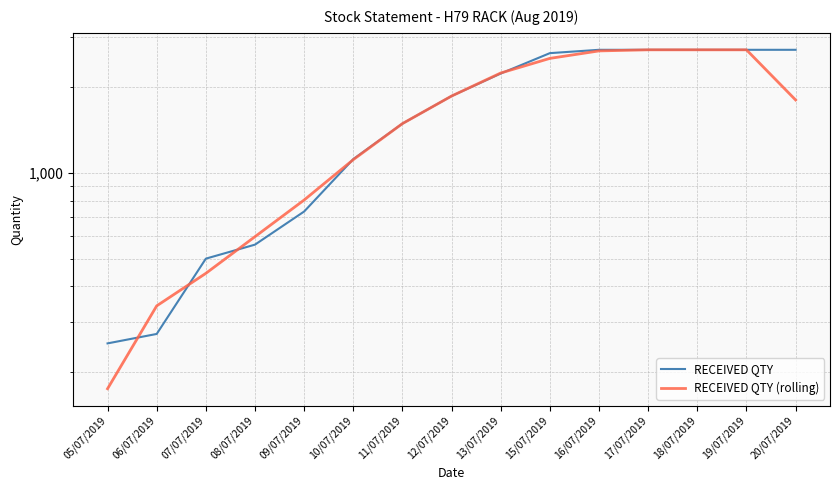

What is the highest value of the RECEIVED QTY (rolling) series?

2706.0